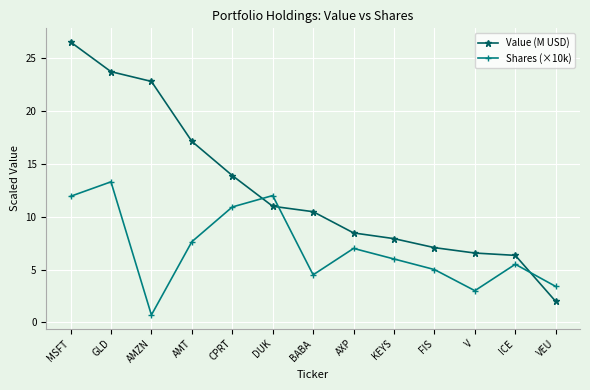

What is the maximum value for Value (M USD)?

26.5